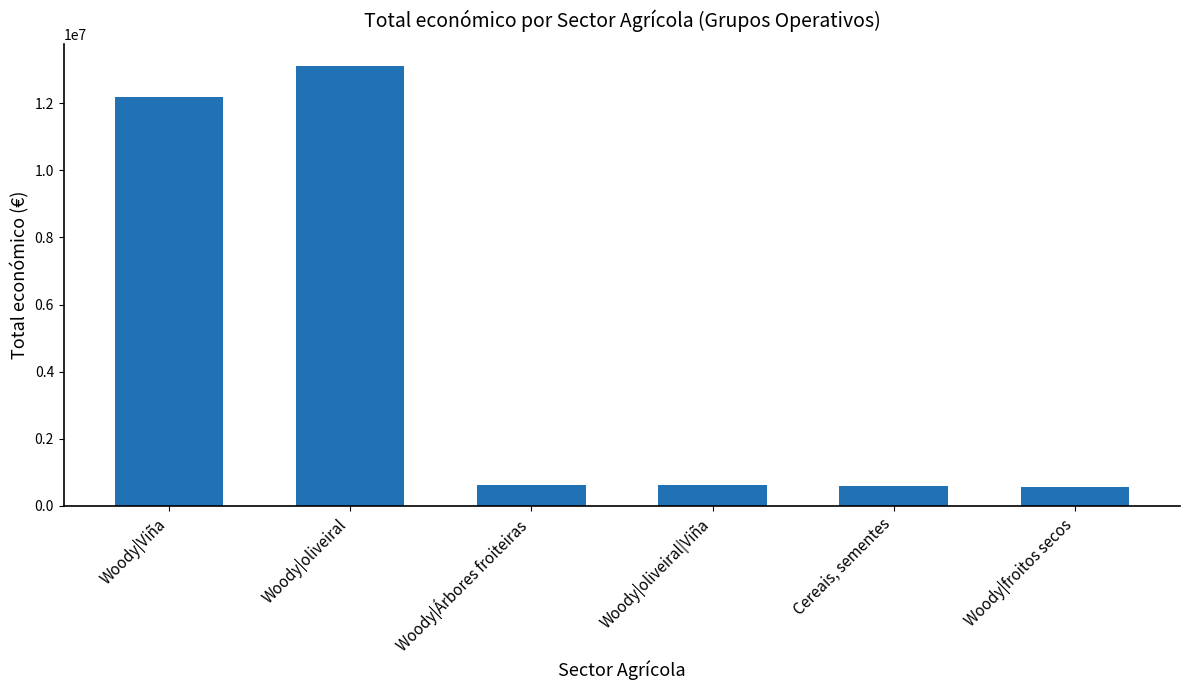

Count the number of data series in this chart.

1